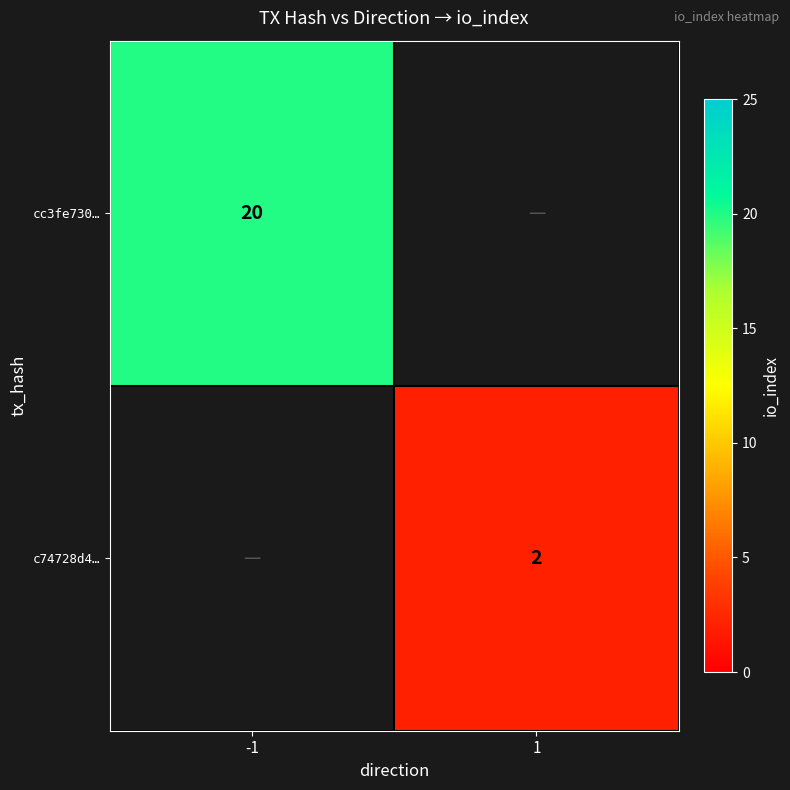

The value of cc3fe730… at -1 is 33.0. True or false?

False